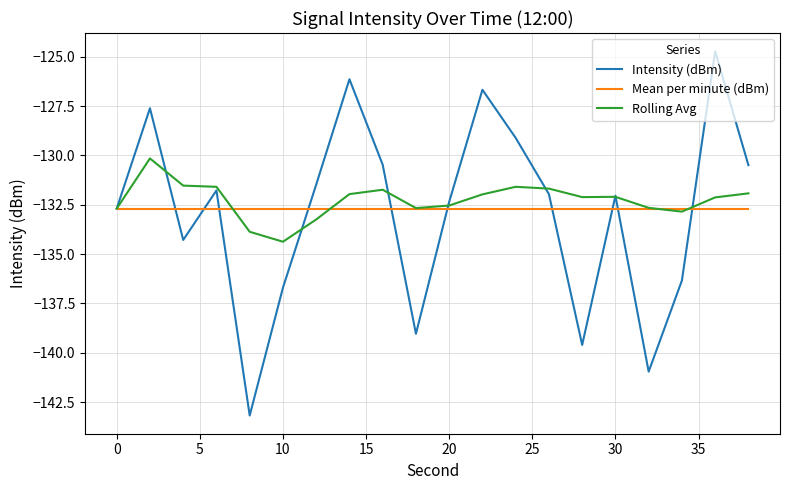

What is the sum of all Mean per minute (dBm) values?

-2653.9